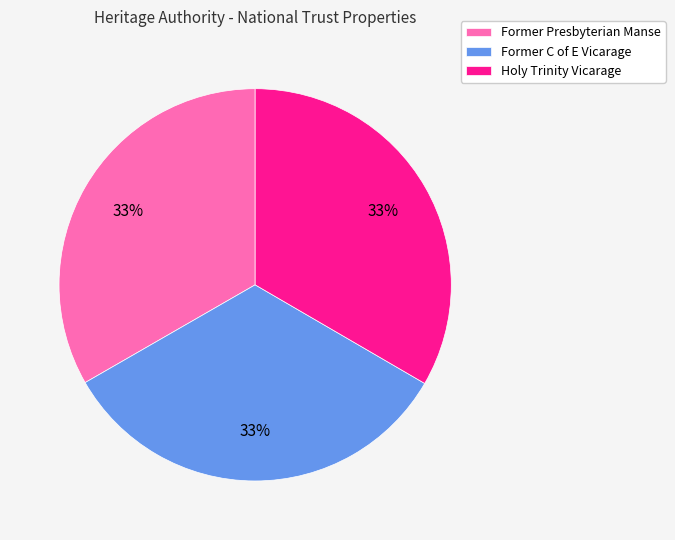

Is there a majority slice in this chart?

No